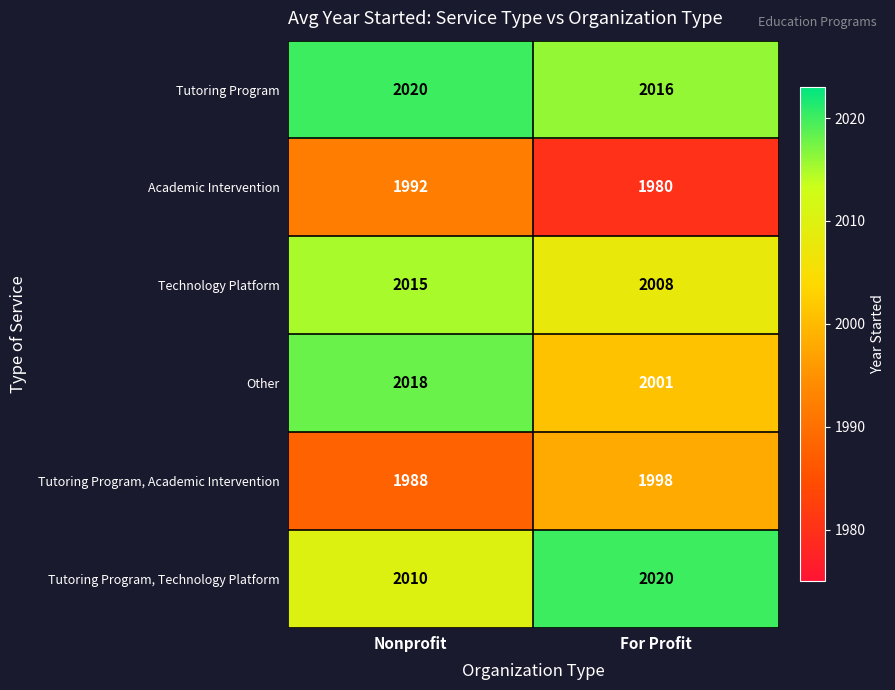

The Academic Intervention series shows 3367 at For Profit. True or false?

False